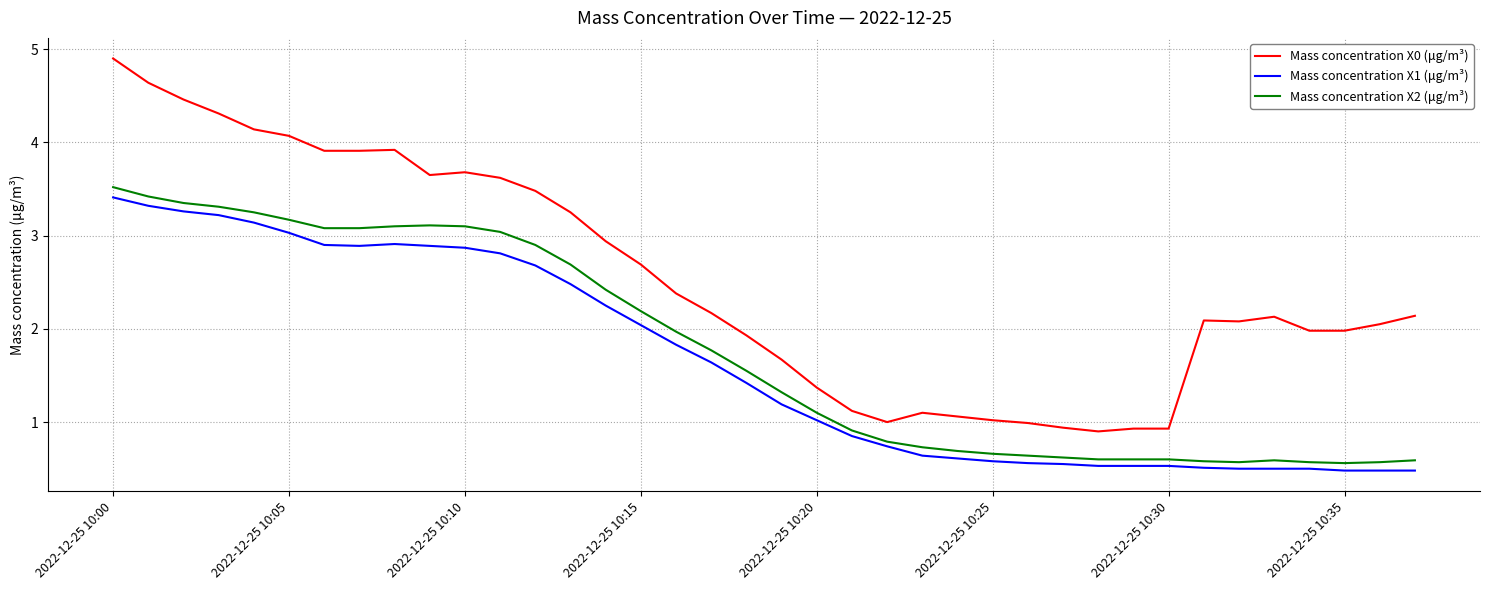

What is the difference between the maximum and minimum values in the Mass concentration X0 (μg/m³) series?

4.0